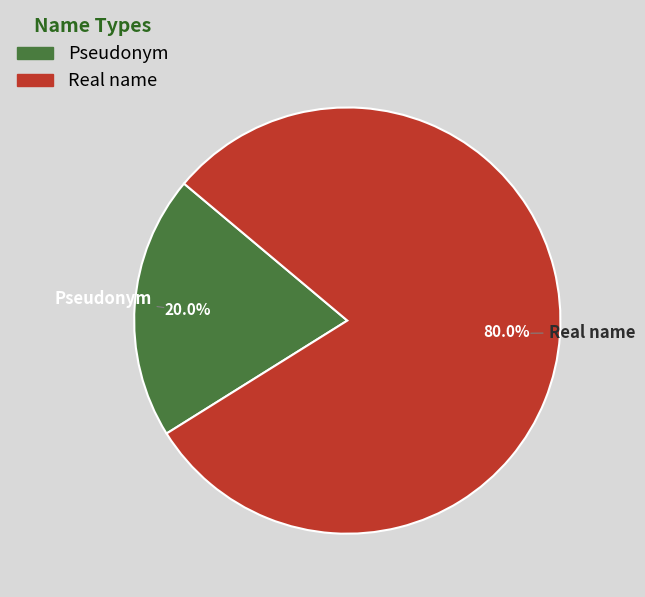

Count the number of slices in the pie.

2